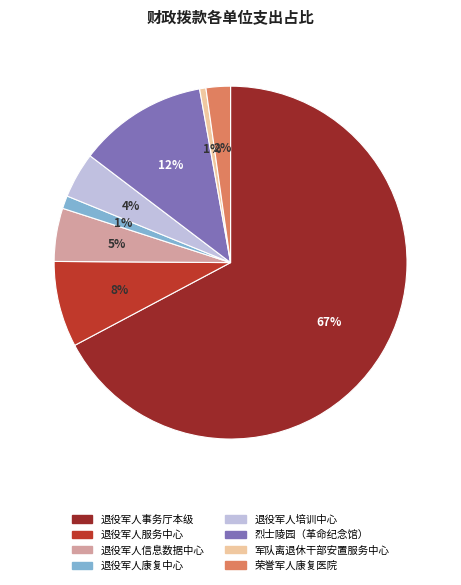

What is the largest slice in the pie chart?

退役军人事务厅本级